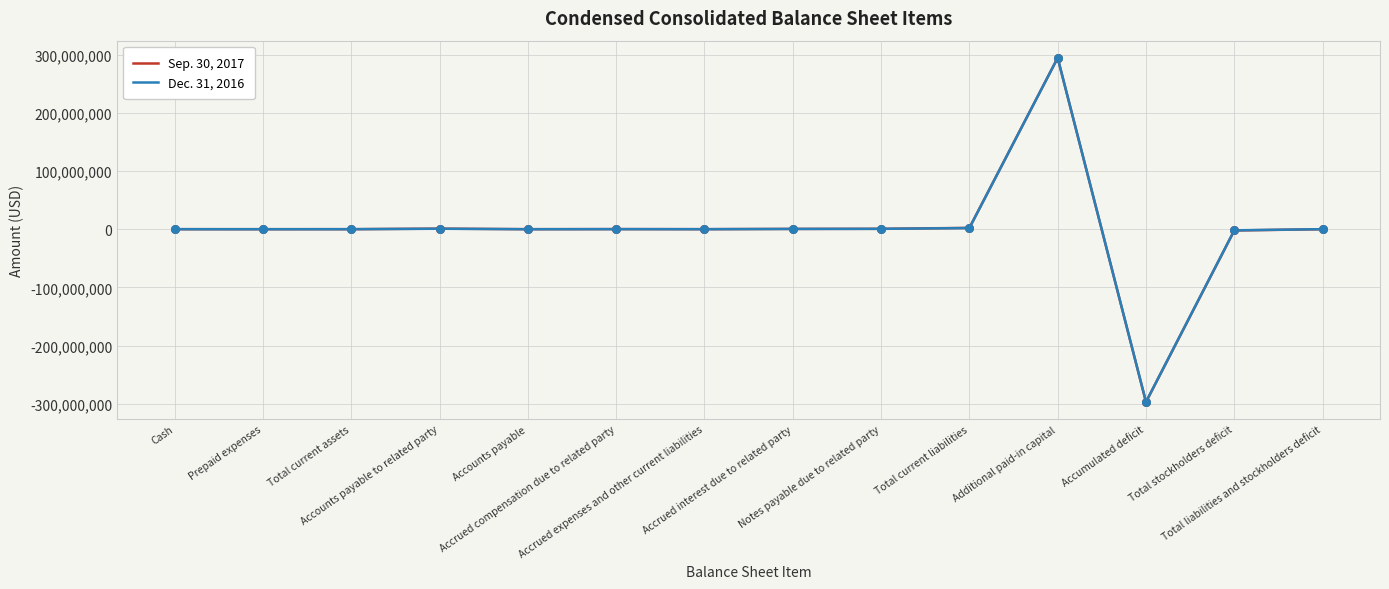

What is the maximum value shown in the chart?

294301845